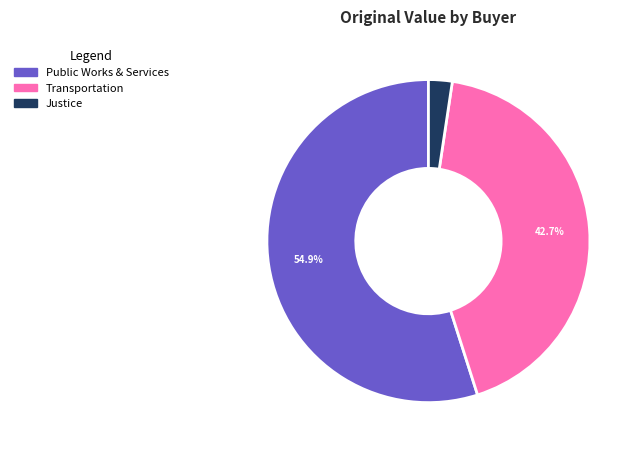

Does any single category account for the majority?

Yes